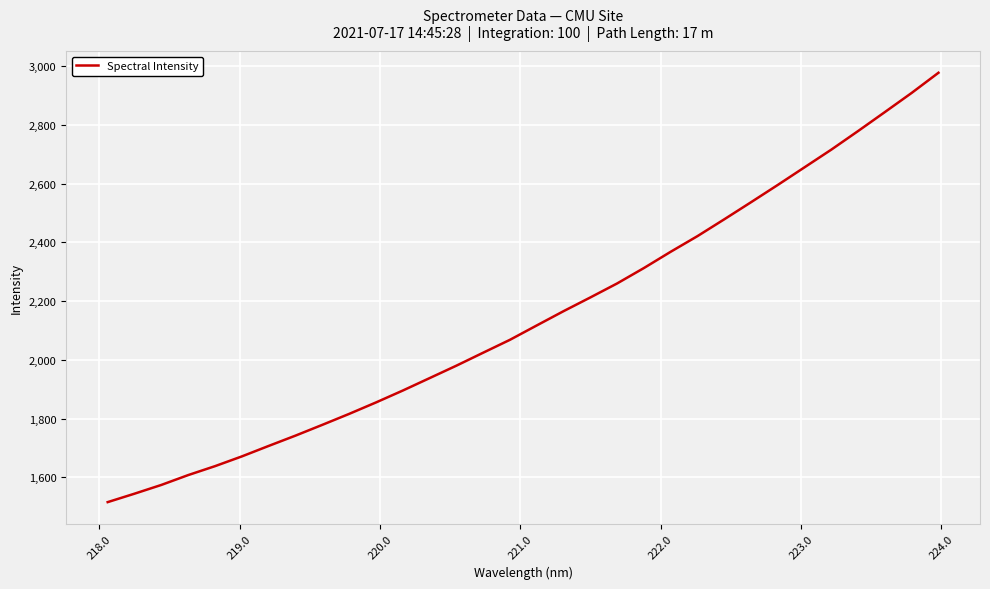

What is the smallest value displayed?

1515.4